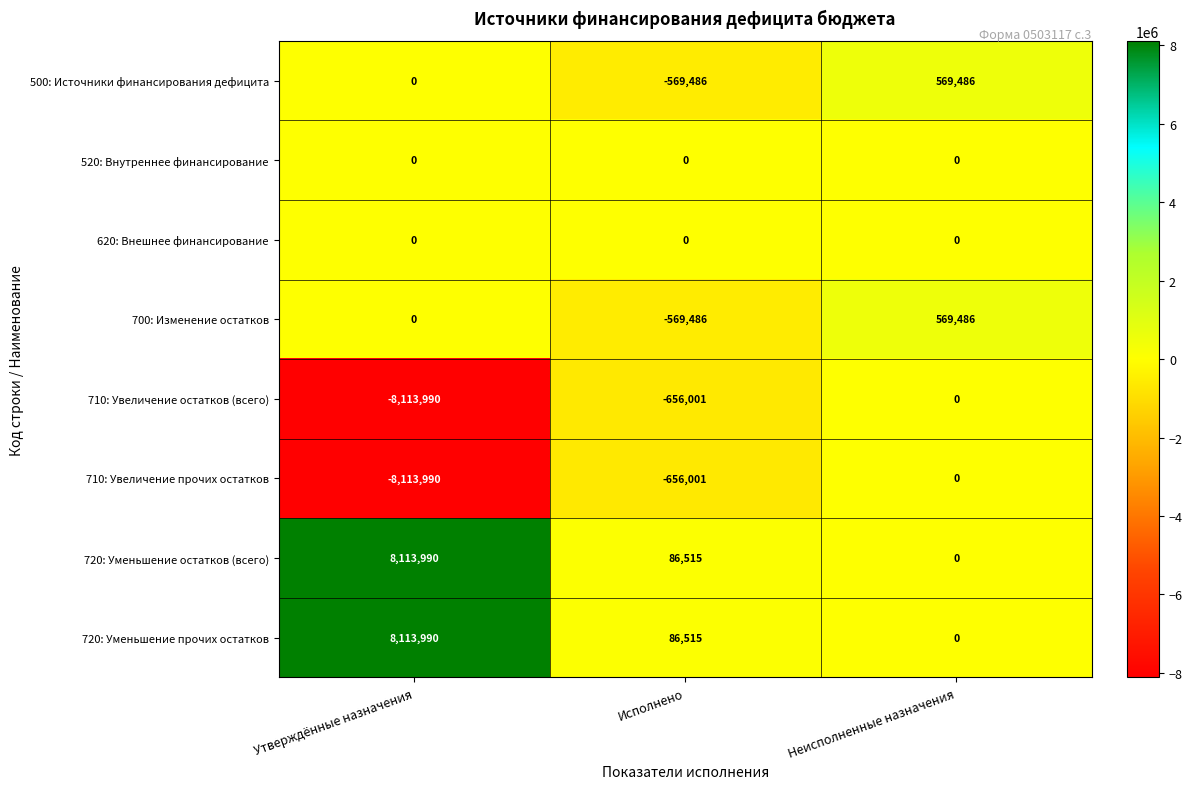

What is the minimum value shown in the chart?

-8113990